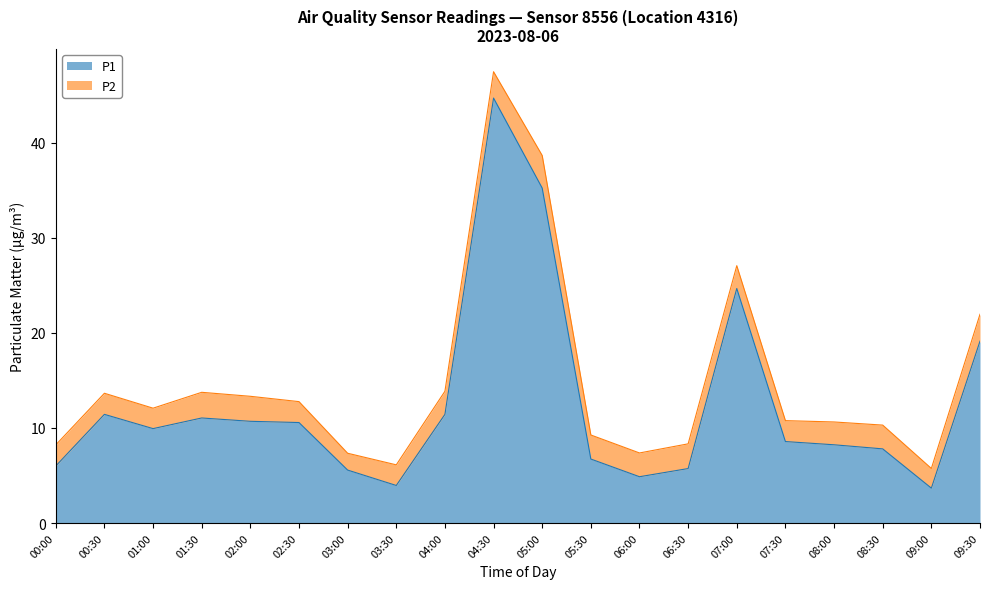

True or false: the data shows 19.0 at 04:00.

False